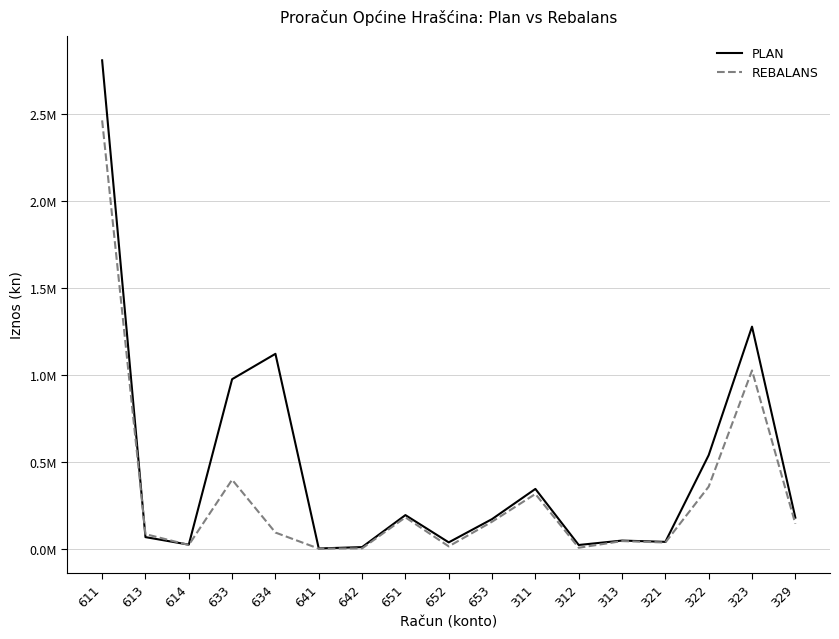

What is the difference between the maximum and minimum values in the PLAN series?

2809000.0